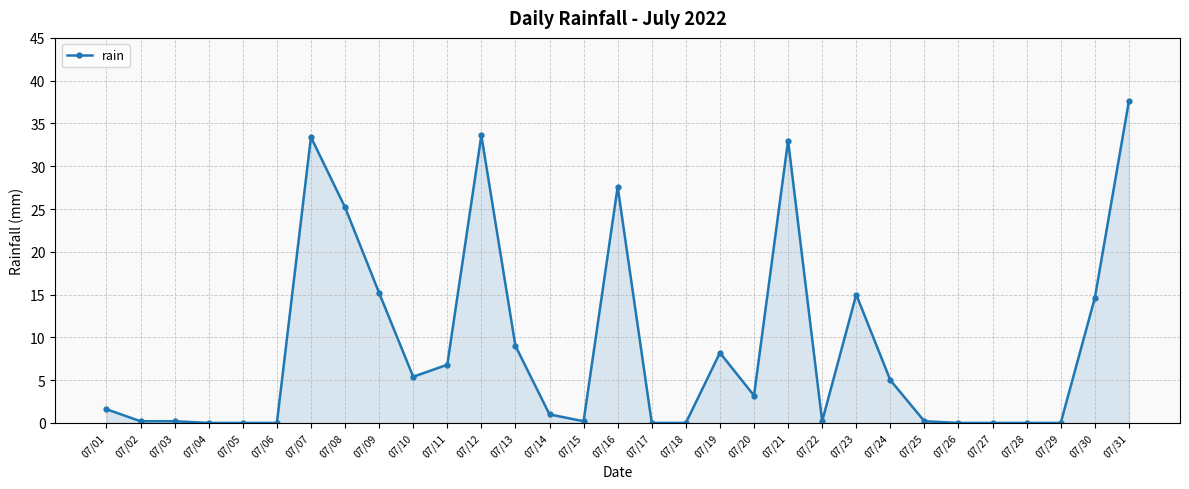

Reading left to right, transcribe all the data shown in this chart.

1.6	0.2	0.2	0.0	0.0	0.0	33.4	25.2	15.2	5.4	6.8	33.6	9.0	1.0	0.2	27.6	0.0	0.0	8.2	3.2	33.0	0.2	15.0	5.0	0.2	0.0	0.0	0.0	0.0	14.6	37.6